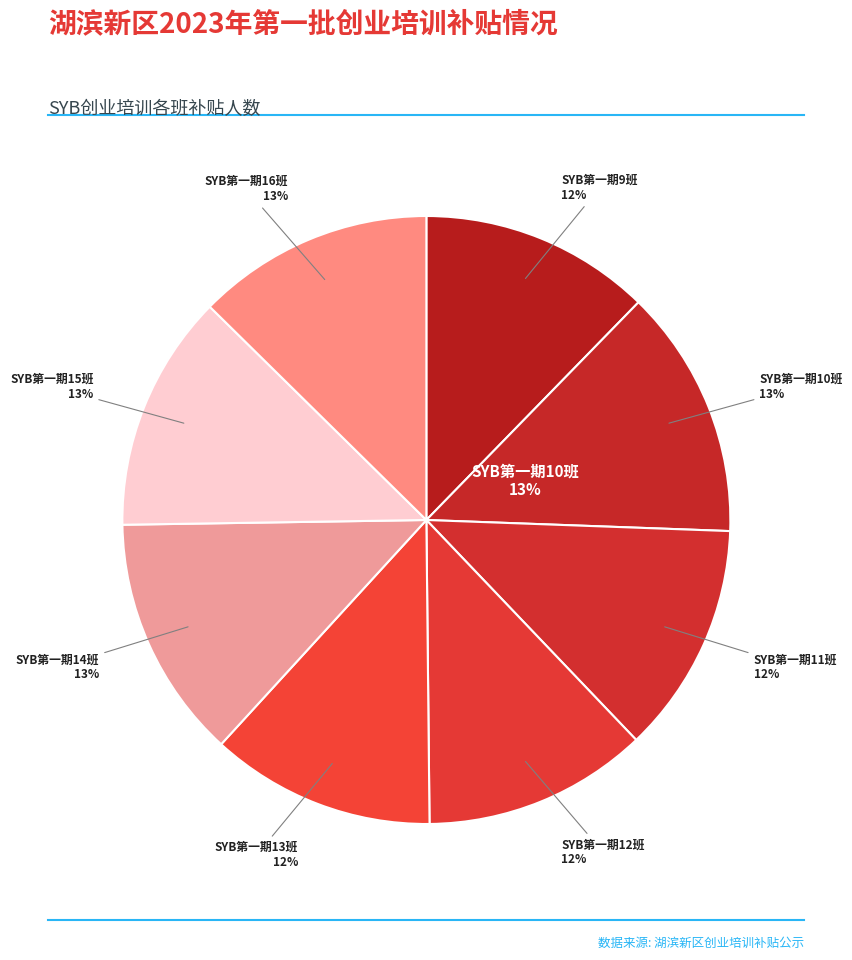

What portion of the pie excludes SYB第一期10班?

86.7%